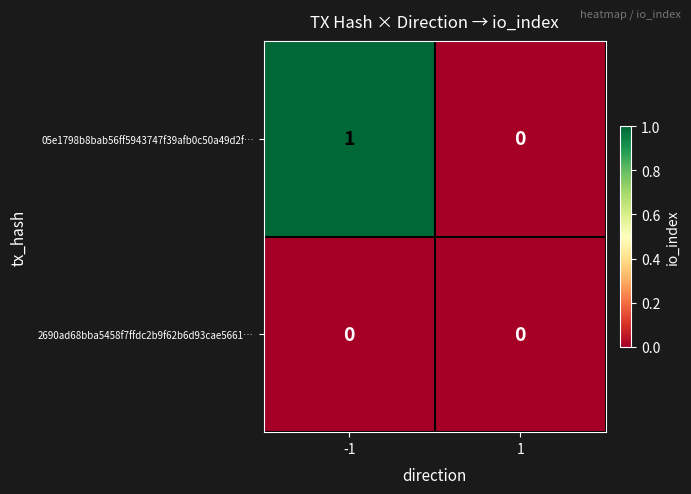

Which series has the largest total across all categories?

05e1798b8bab56ff5943747f39afb0c50a49d2f…